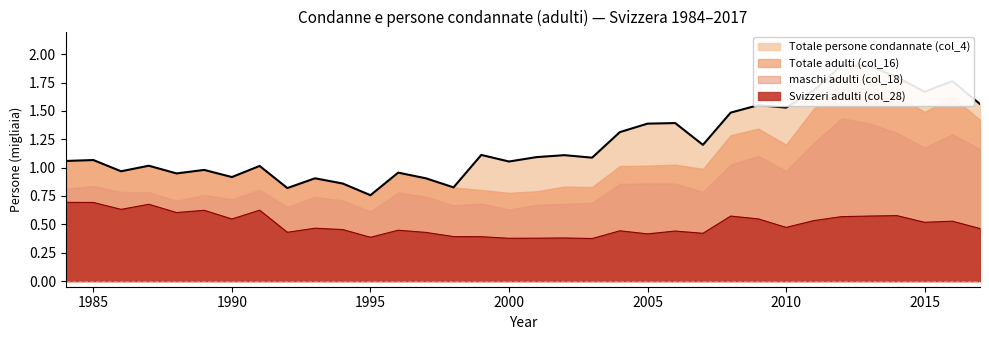

What is the highest value of the Totale persone condannate (col_4) series?

1.9